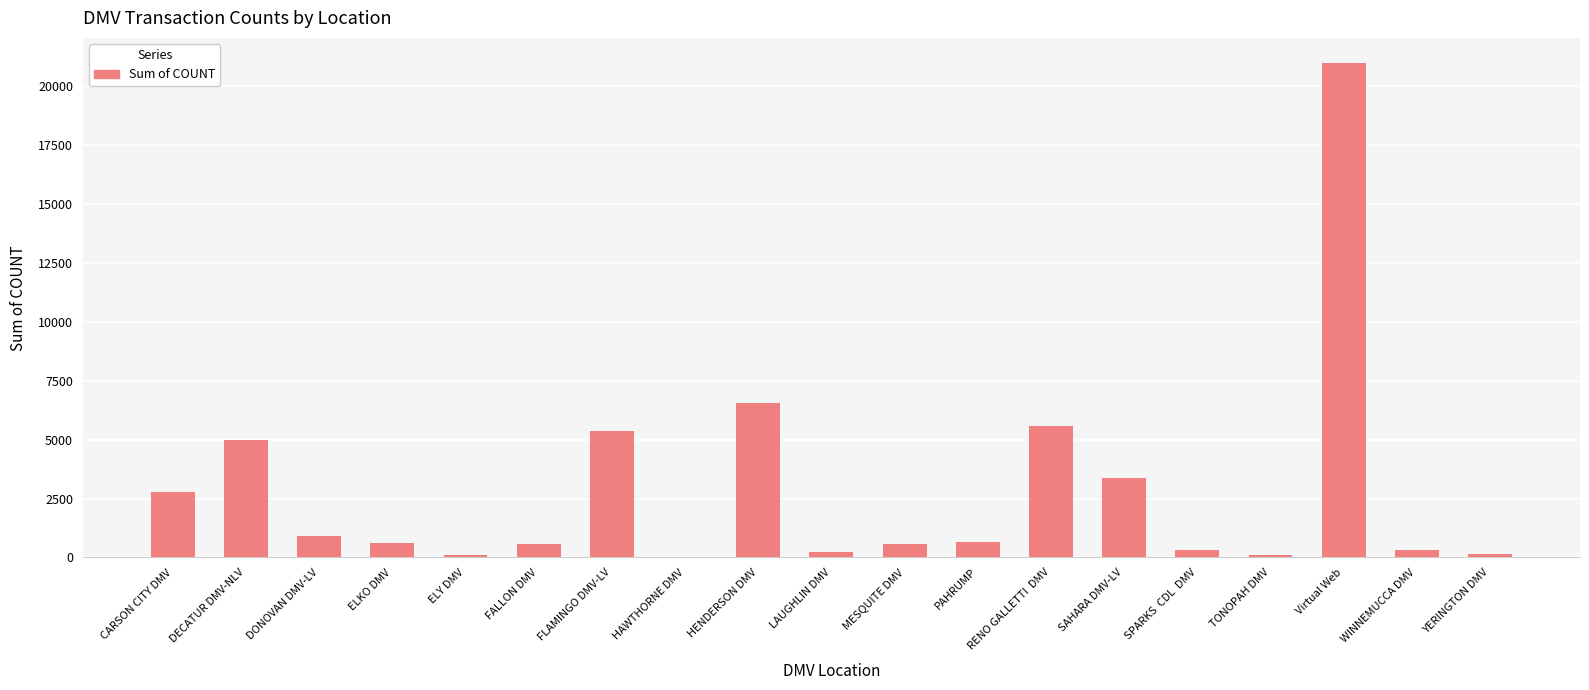

What is the ratio of the value at Virtual Web to the value at RENO GALLETTI  DMV?

3.8